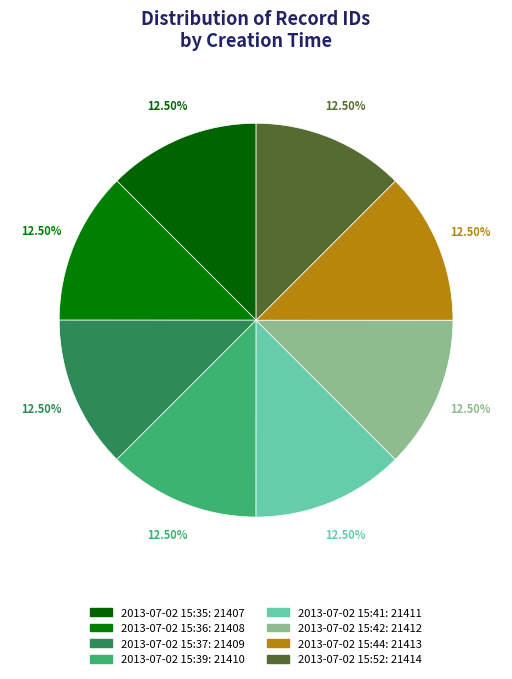

Combined, what portion of the pie is 2013-07-02 15:39 and 2013-07-02 15:42?

25.0%